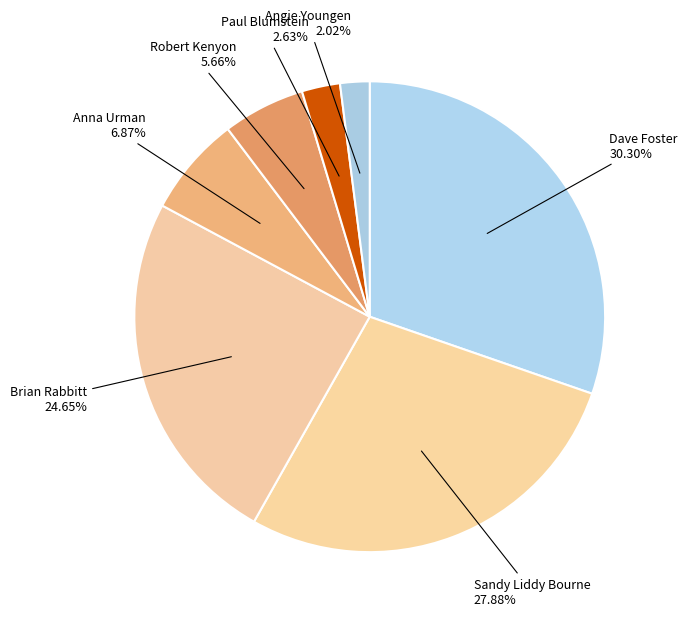

Does any single category account for the majority?

No